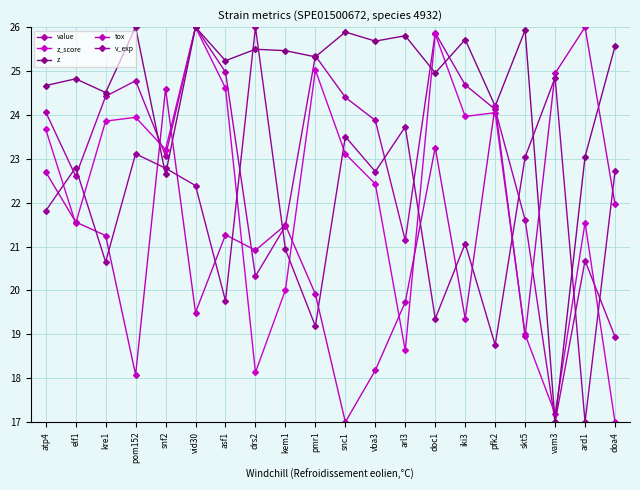

What is the difference between the highest and lowest values at vam3?

7.9